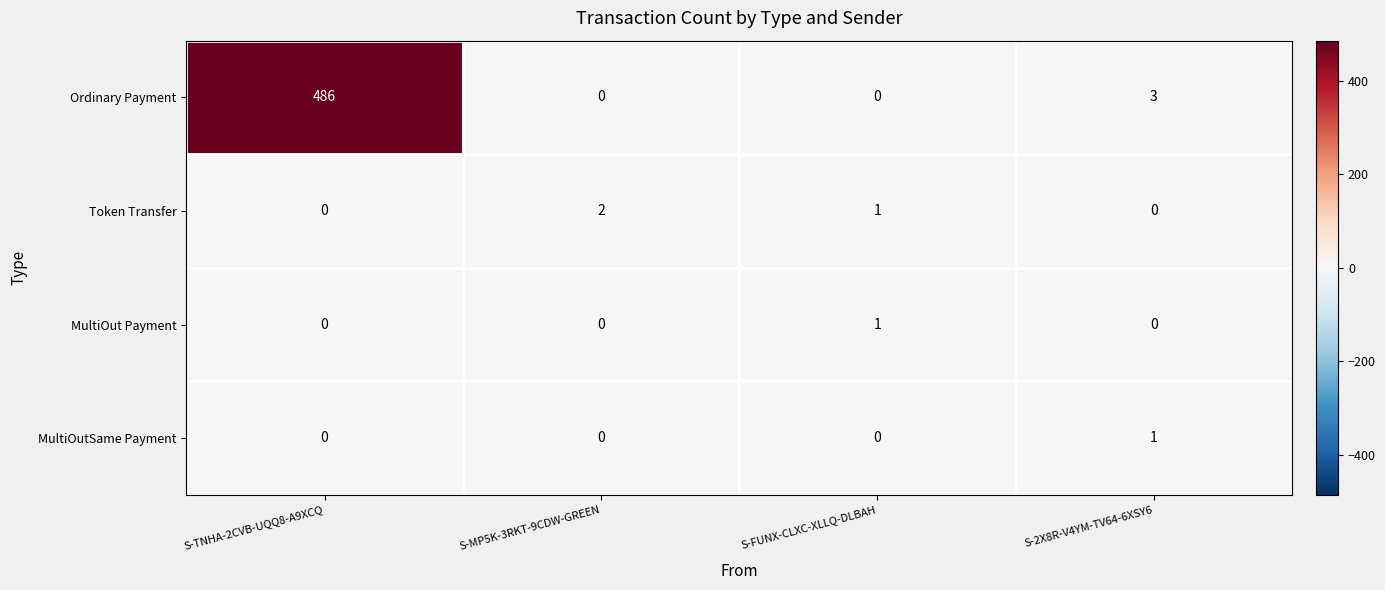

Count the MultiOut Payment values in the range 0 to 1.

4